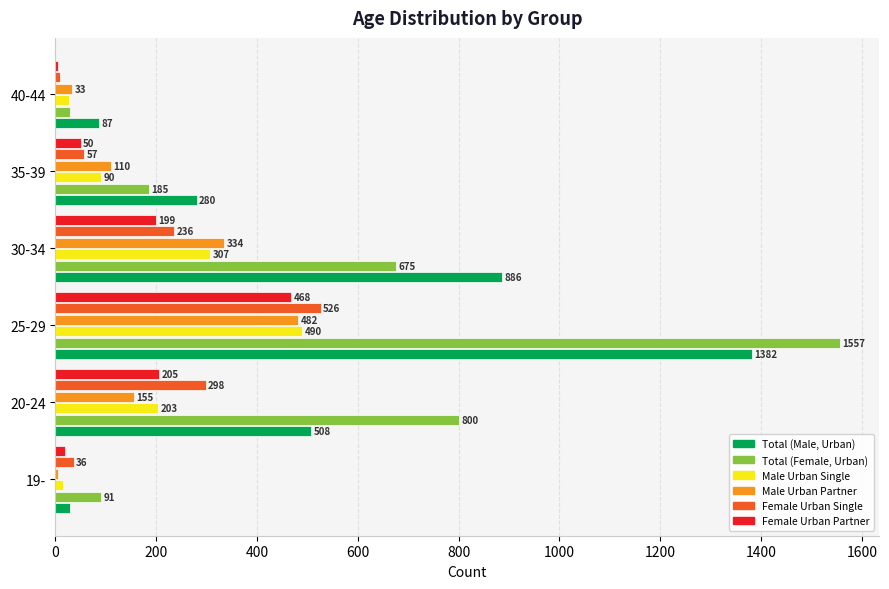

The Male Urban Single series shows 90 at 35-39. True or false?

True